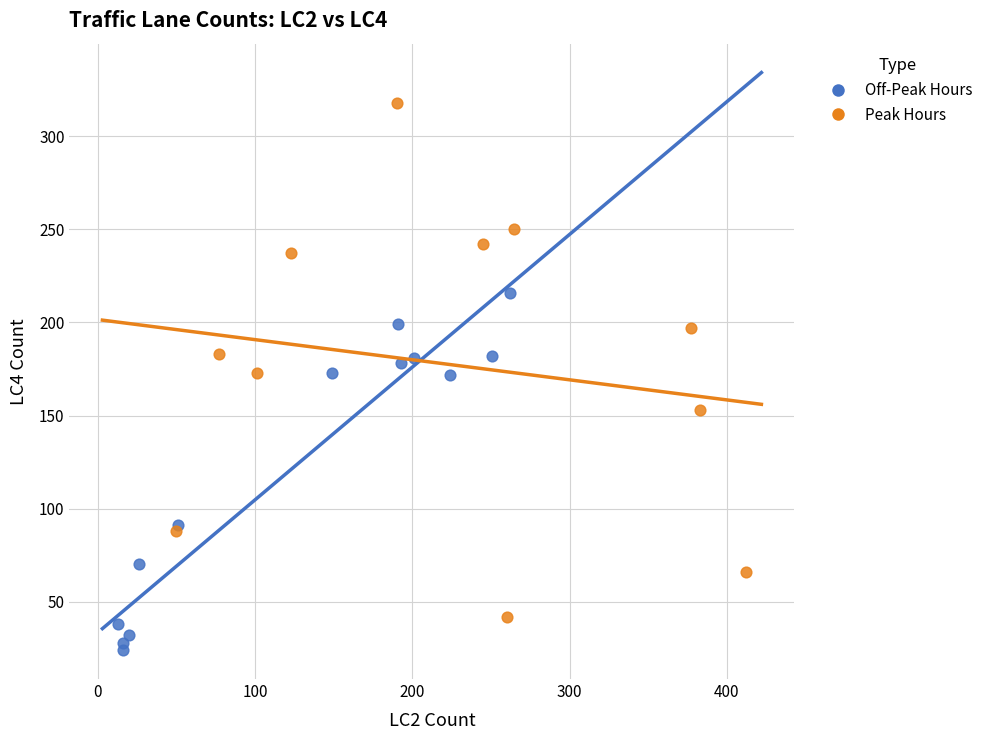

Which series reaches the maximum Y coordinate?

Peak Hours